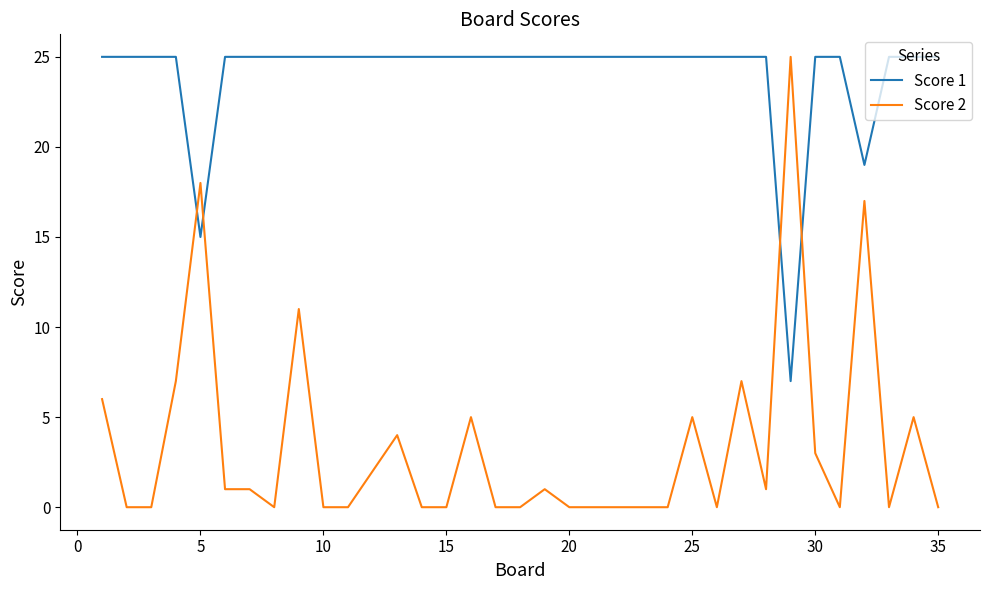

How many times do Score 1 and Score 2 cross each other?

4